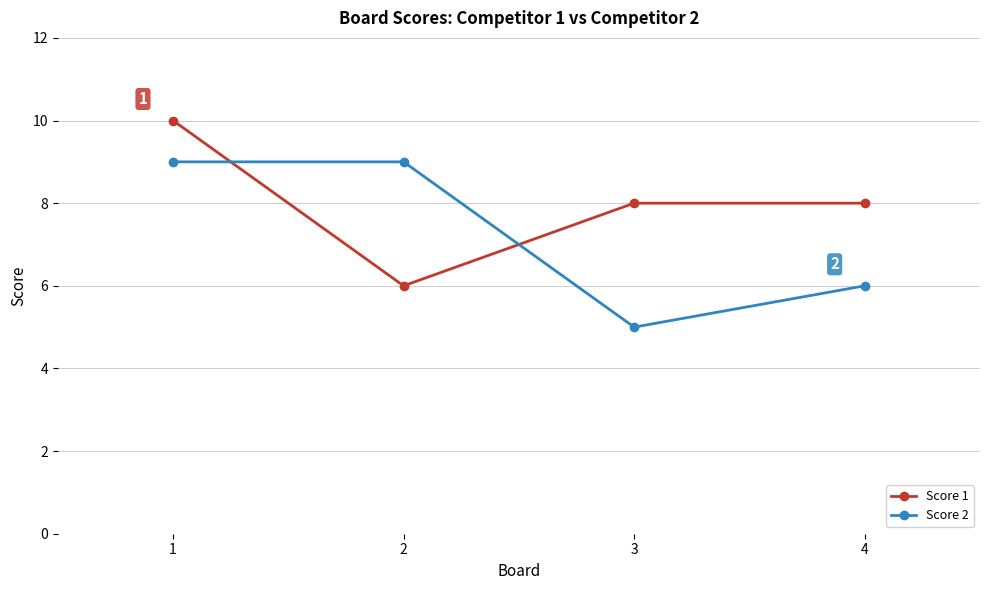

How many series are shown in this chart?

2